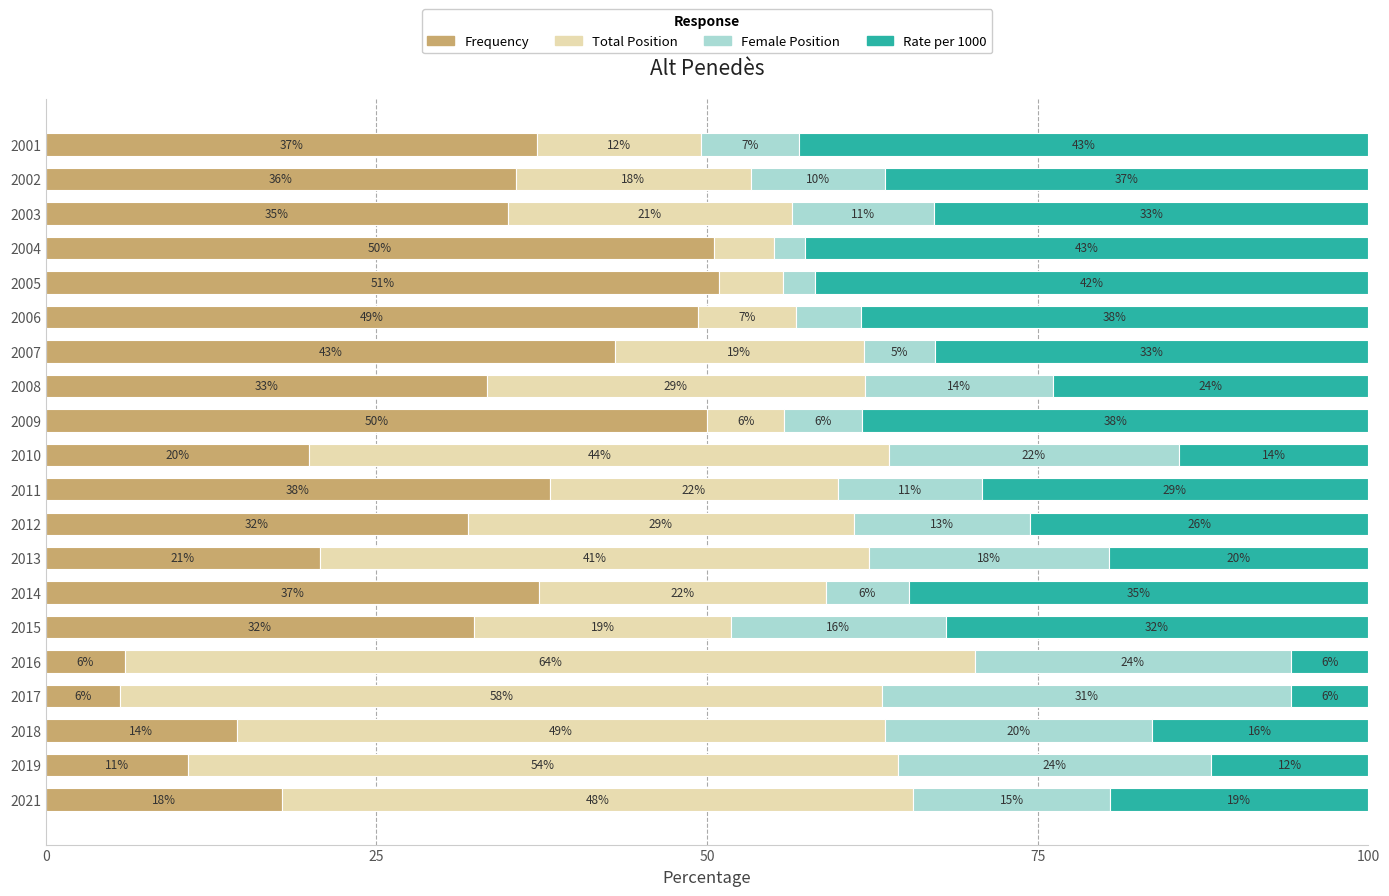

What are all the series names shown in the legend?

Frequency, Total Position, Female Position, Rate per 1000